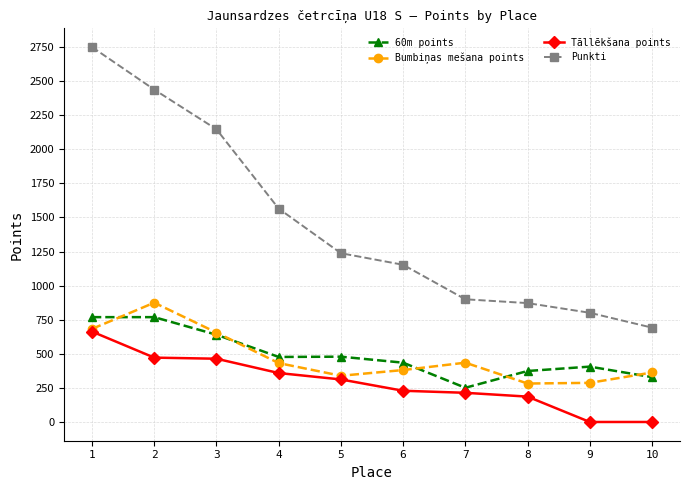

Rank the series by their maximum value, from highest to lowest.

Punkti, Bumbiņas mešana points, 60m points, Tāllēkšana points